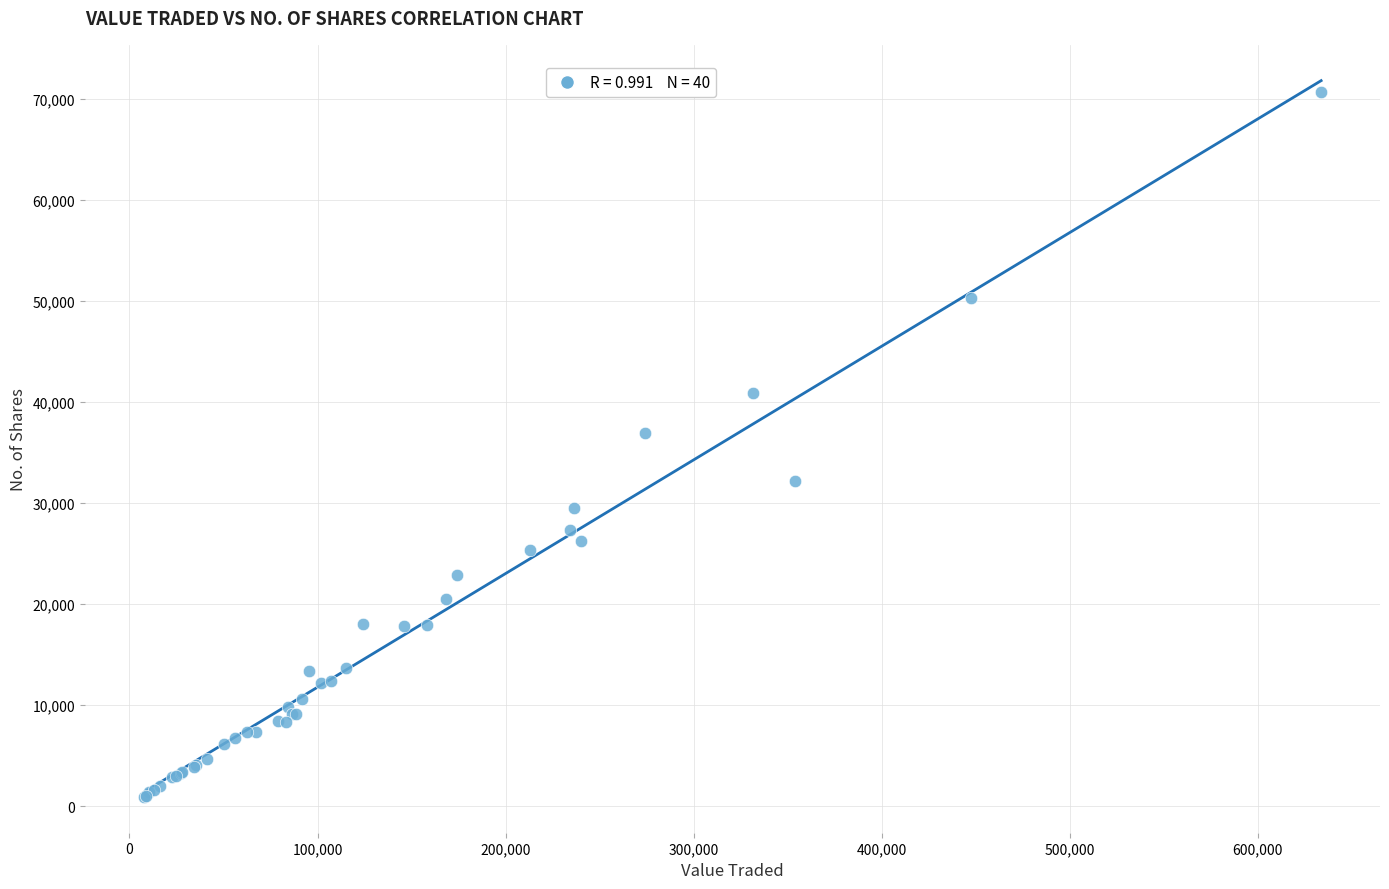

What Y value in the scatter plot is closest to 35796?

36930